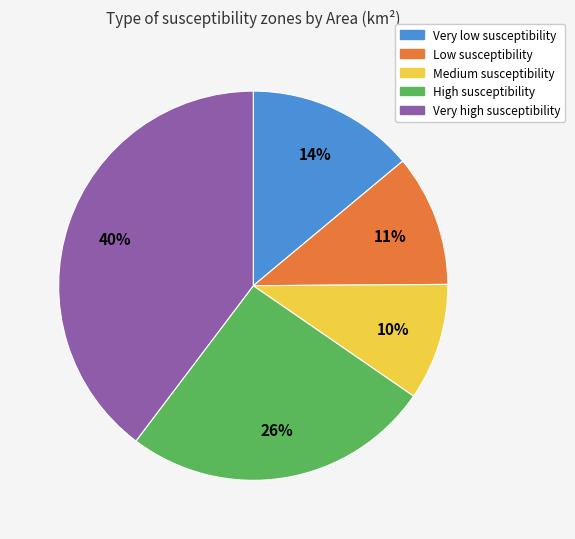

To the nearest percent, what portion does High susceptibility represent?

26%